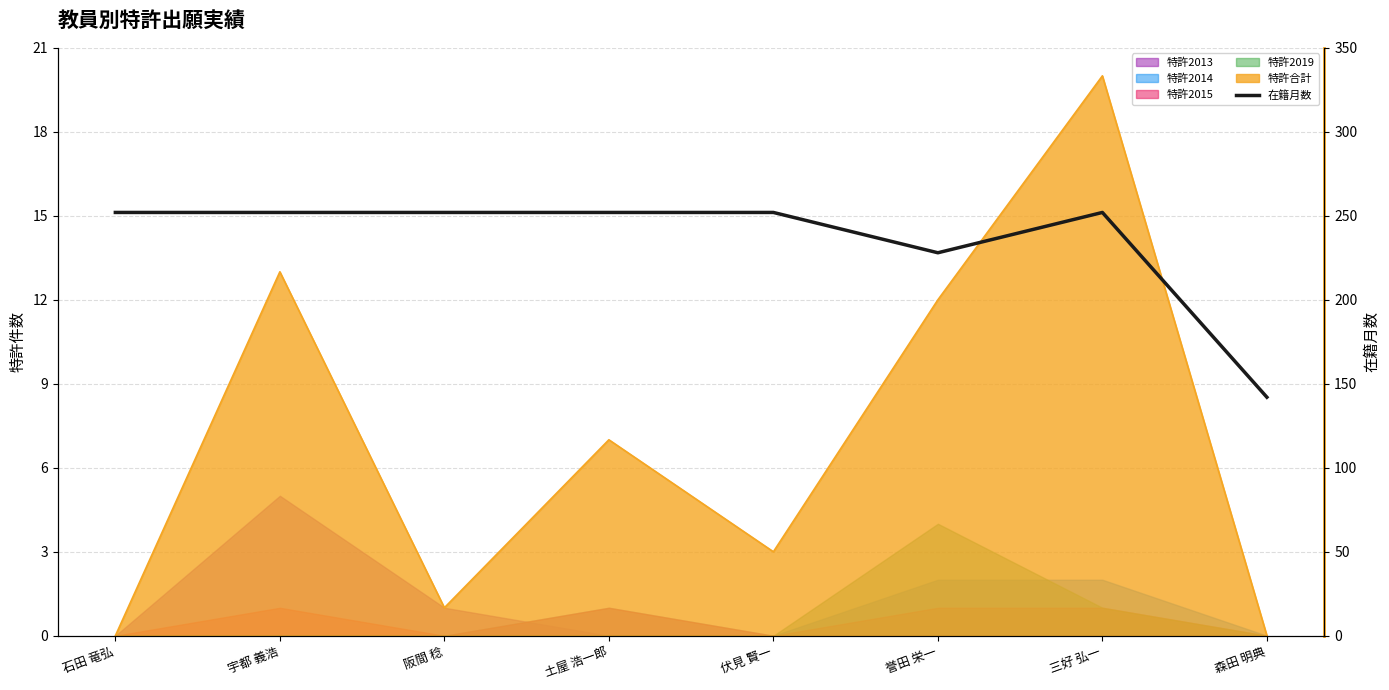

How many interior local peaks (higher than both neighbors) does the data have?

1